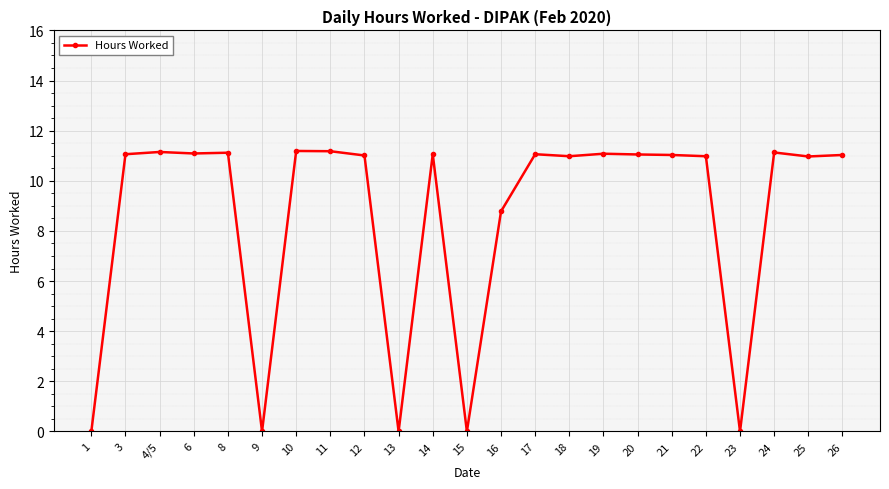

Approximately how many times larger is the value at 12 compared to 25?

1.0